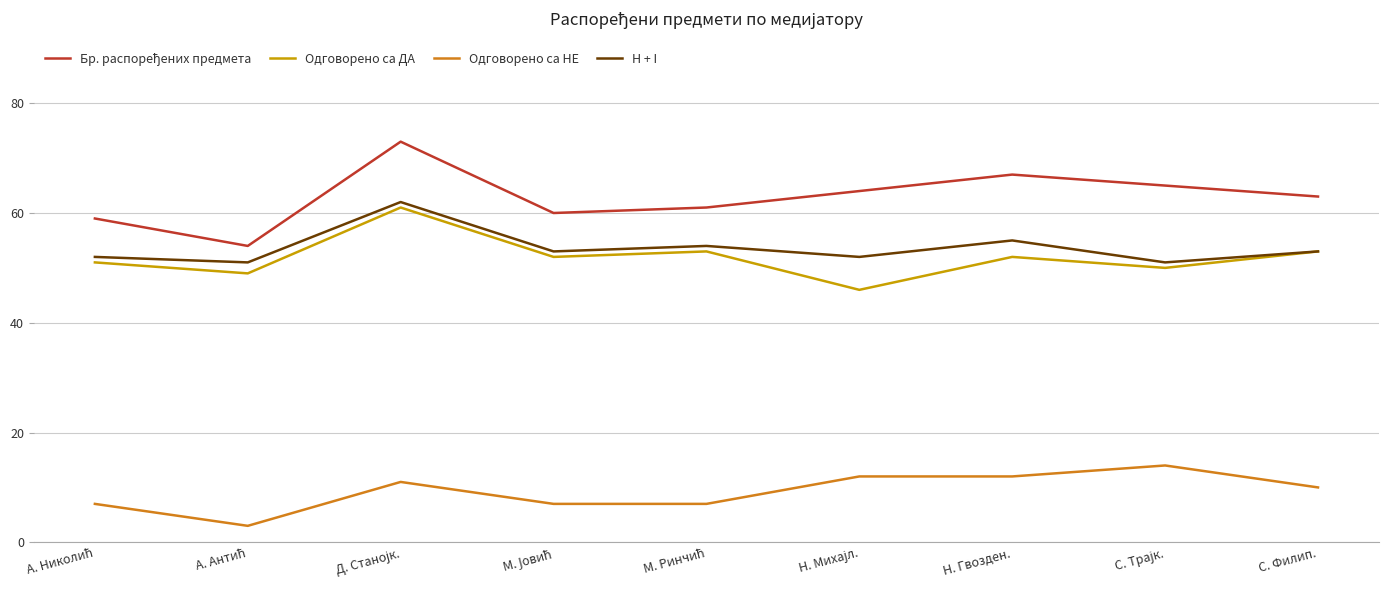

What is the greatest value displayed?

73